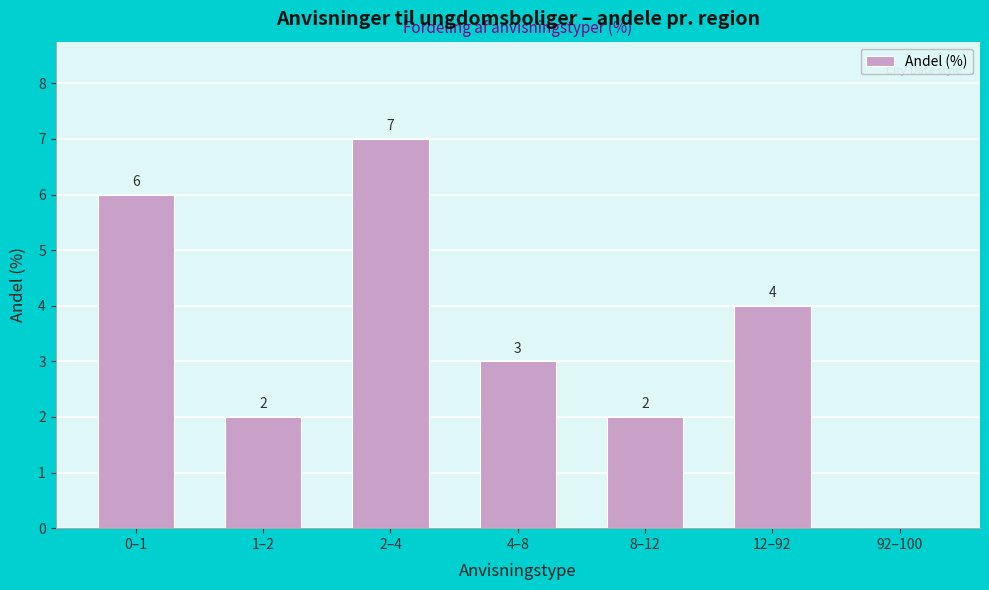

Reading right to left, extract all data points from this chart.

92–100=0	12–92=4	8–12=2	4–8=3	2–4=7	1–2=2	0–1=6